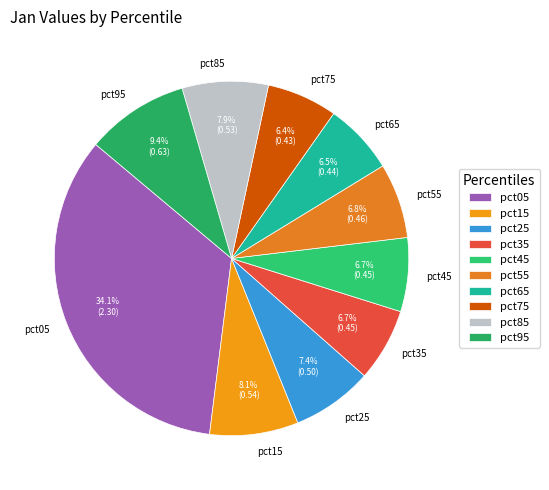

To the nearest percent, what is the difference between the largest and smallest slice percentages?

28%